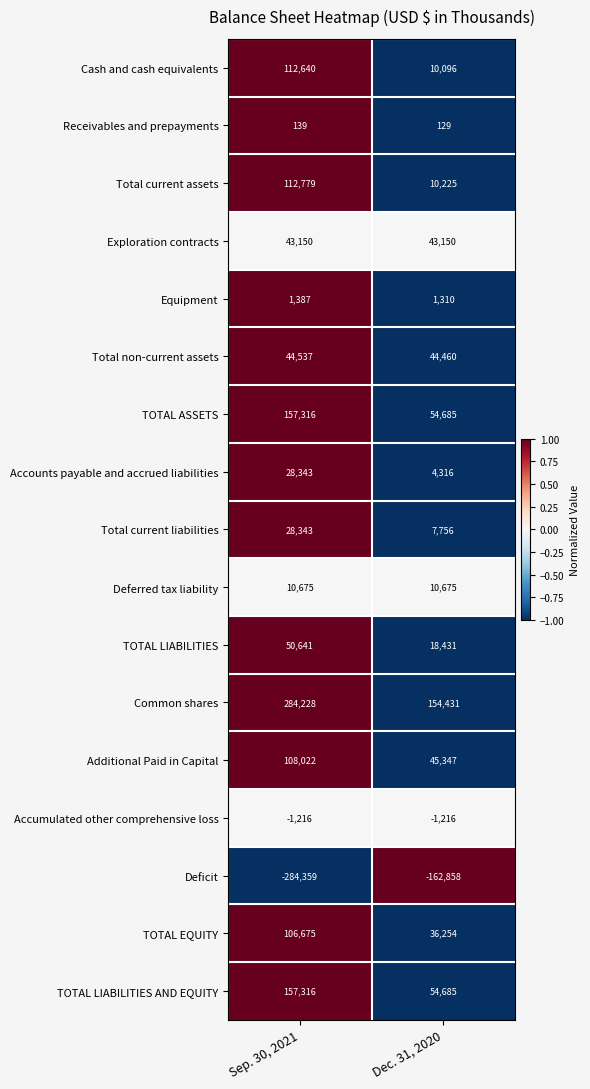

Which series changed the most between Sep. 30, 2021 and Dec. 31, 2020?

Common shares